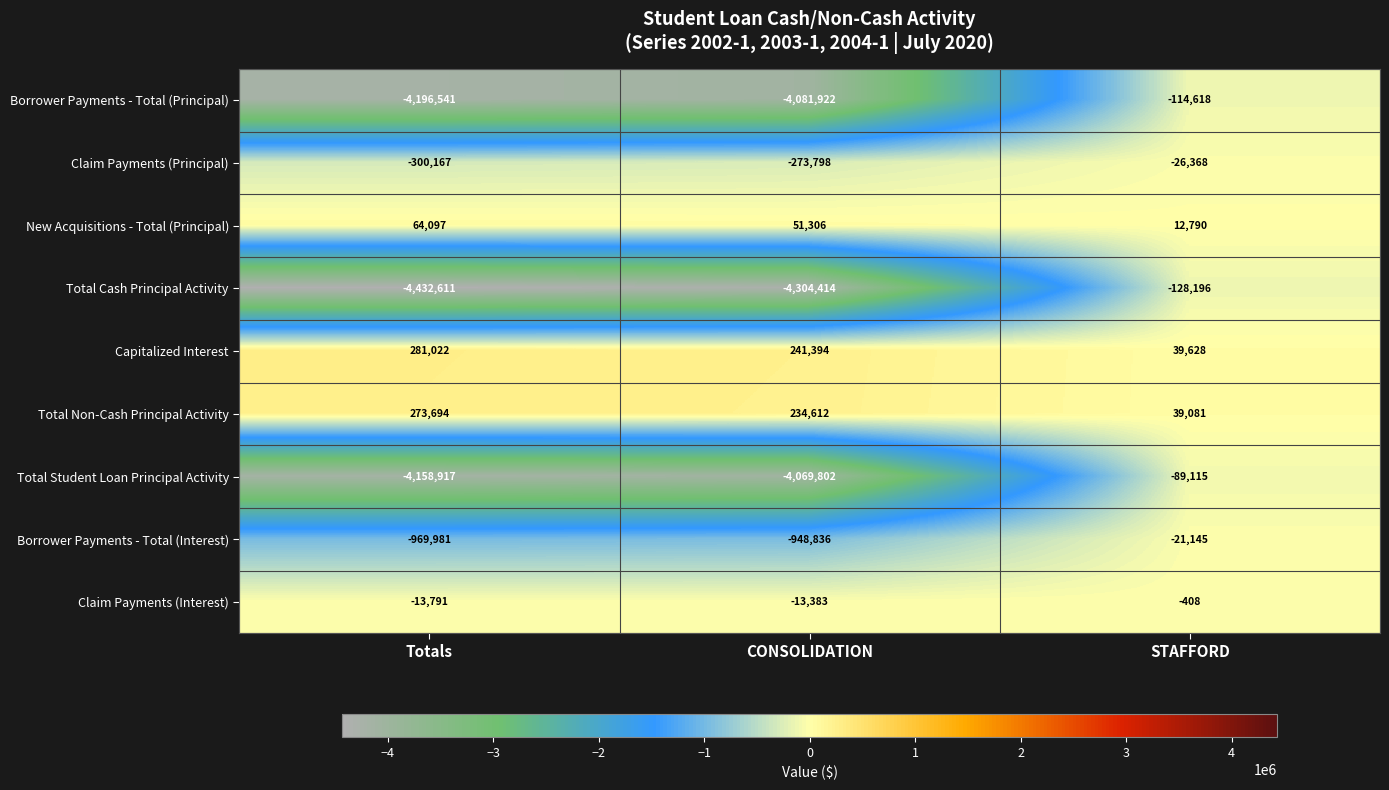

Count the Total Non-Cash Principal Activity values in the range 39081 to 273694.

3